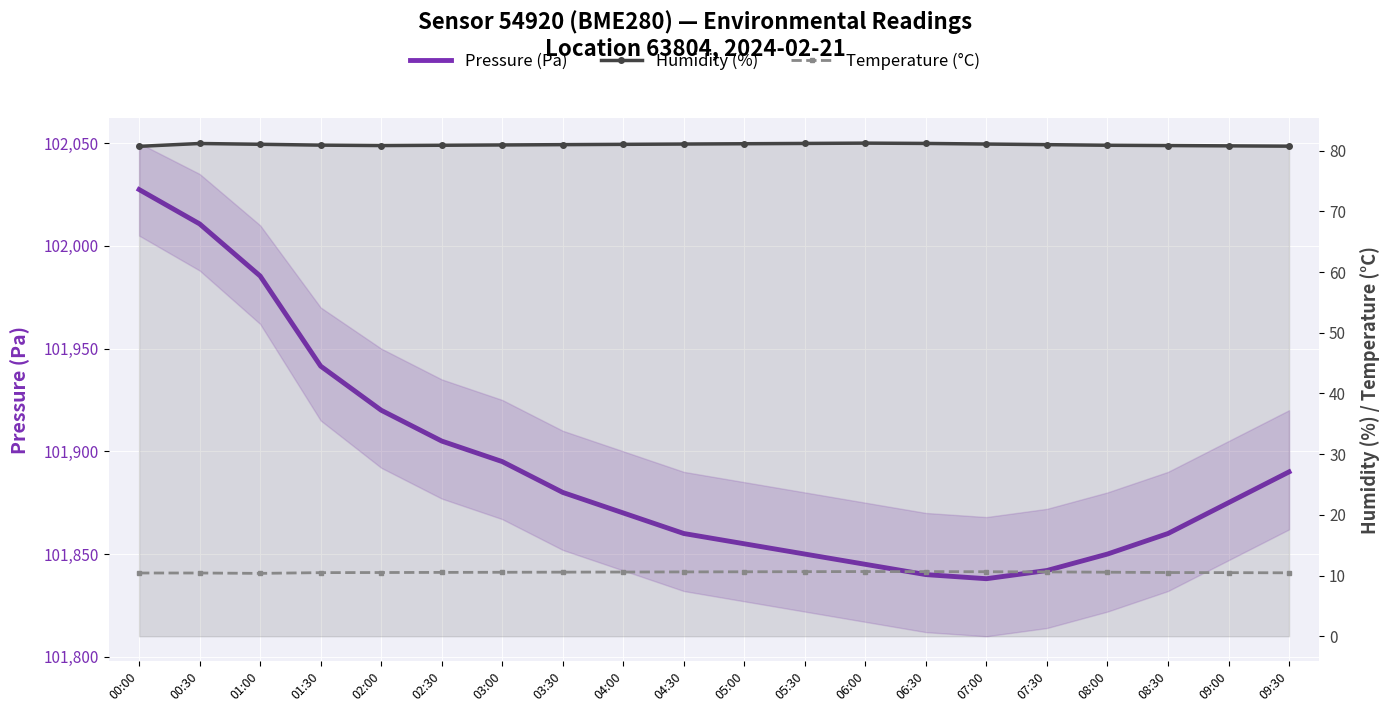

Which has a higher value, 01:30 or 06:30?

01:30